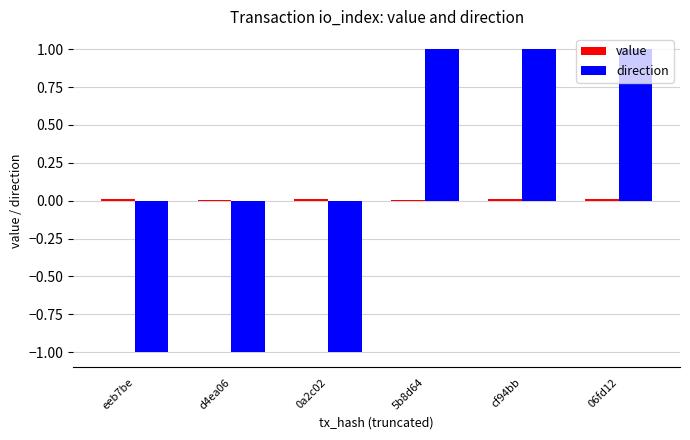

How many bars are there in each group?

2